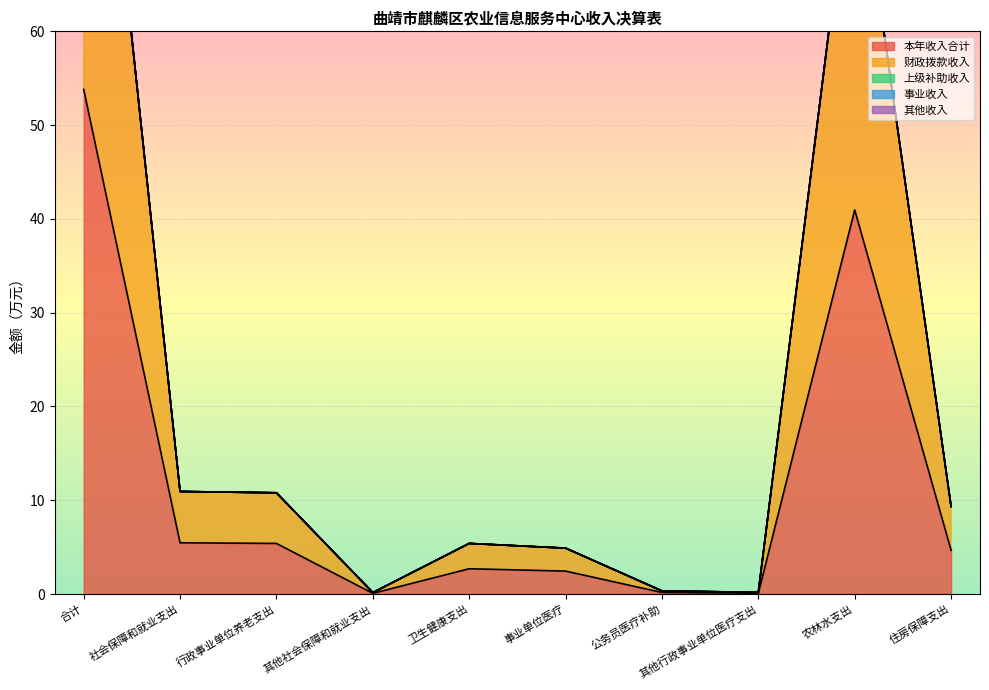

The value of 本年收入合计 at 其他社会保障和就业支出 is 0.1. True or false?

True